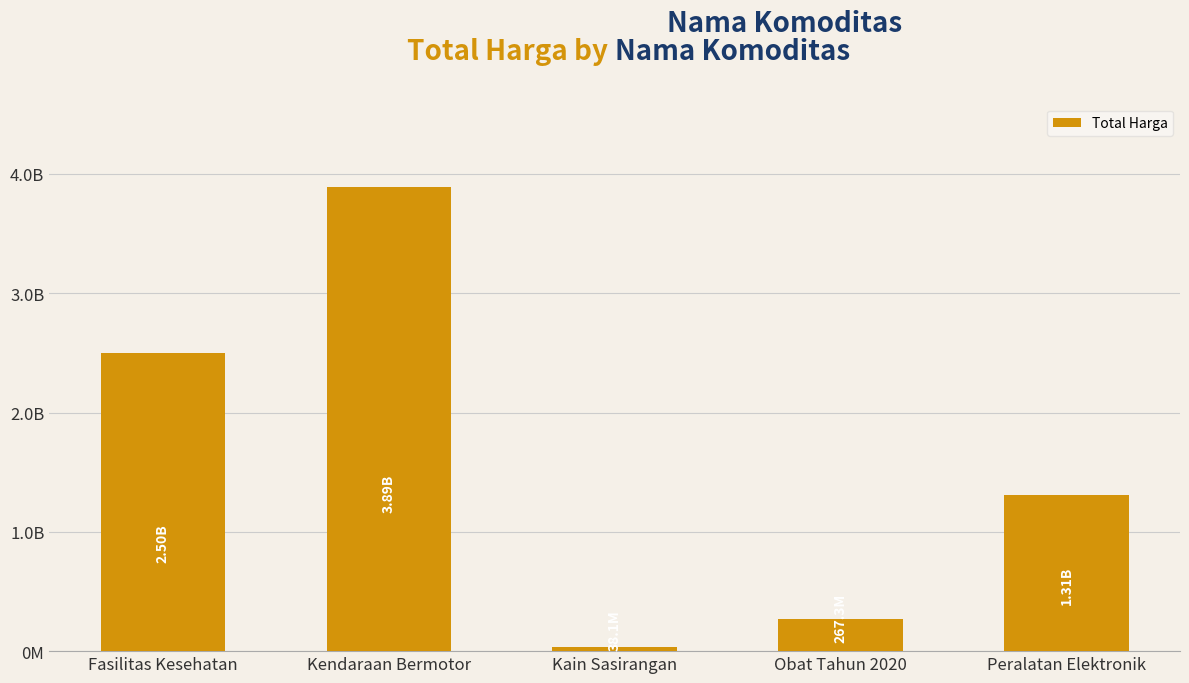

The chart shows a value of 267319110 at Obat Tahun 2020. True or false?

True